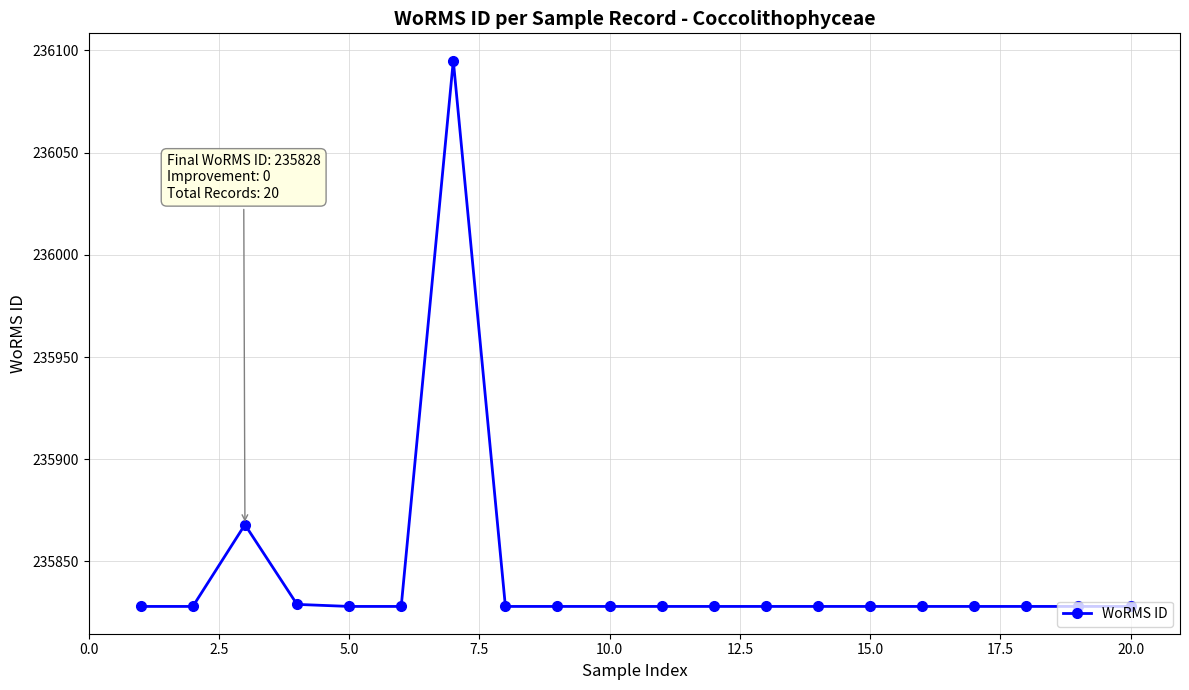

What is the greatest value displayed?

236095